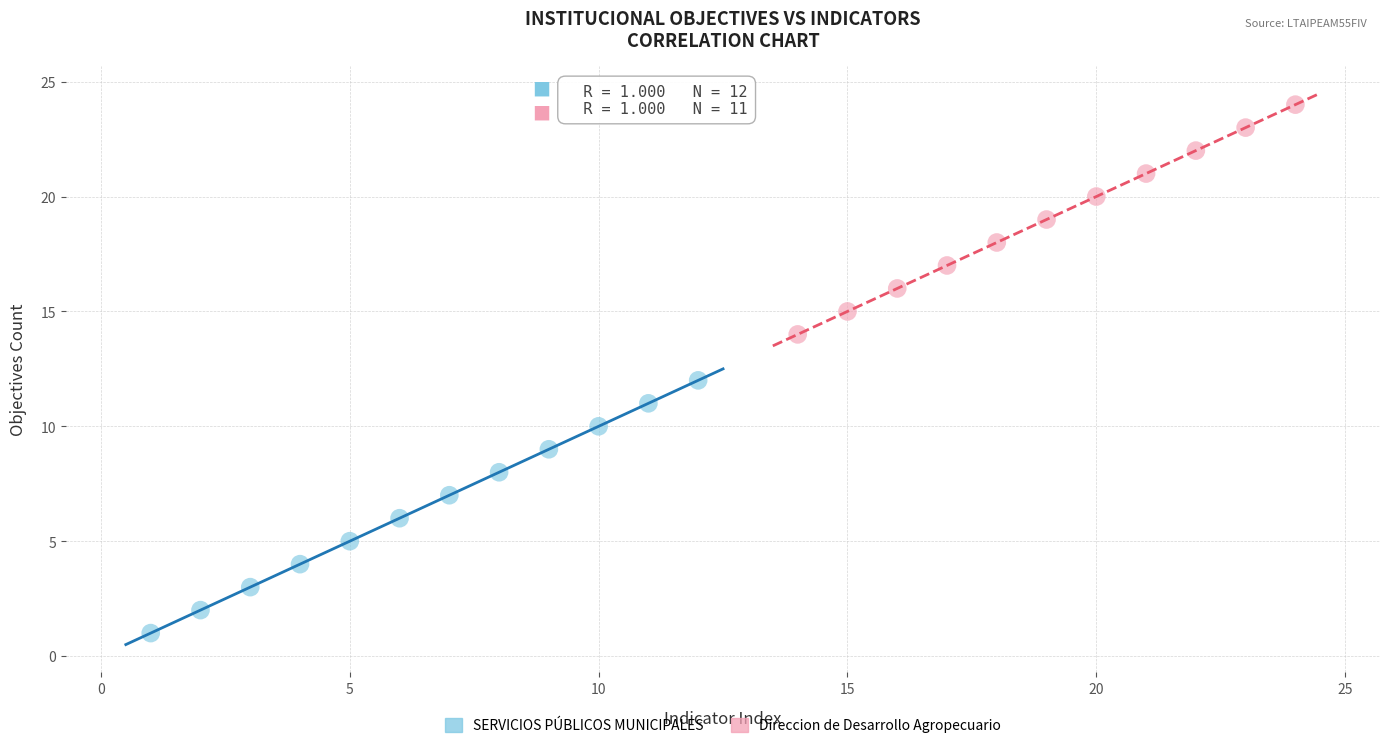

Which series has the largest Y range (max minus min)?

SERVICIOS PÚBLICOS MUNICIPALES